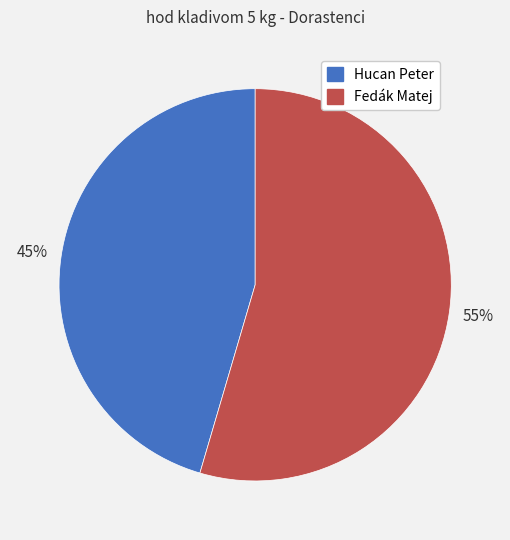

Rank the categories by value from lowest to highest.

Hucan Peter, Fedák Matej